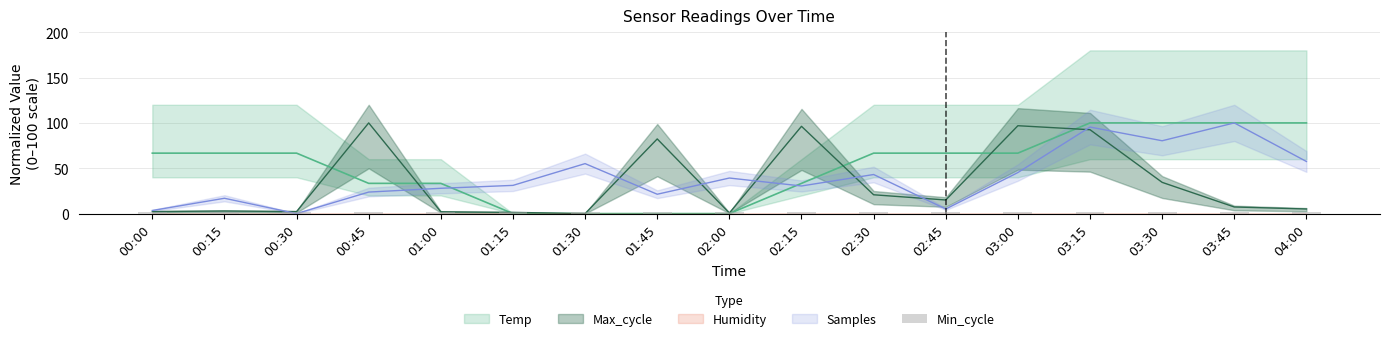

Is it true that Temp equals 15.7 at 03:00?

False